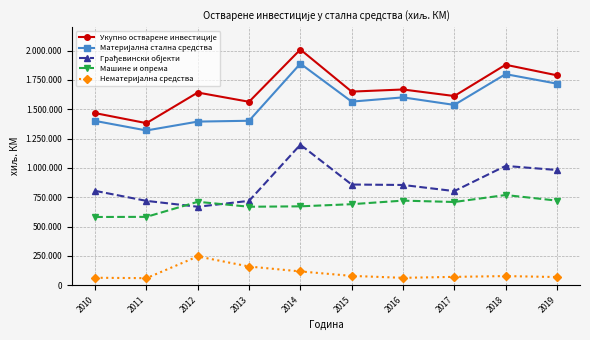

The value of Материјална стална средства at 2016 is 1601385. True or false?

True